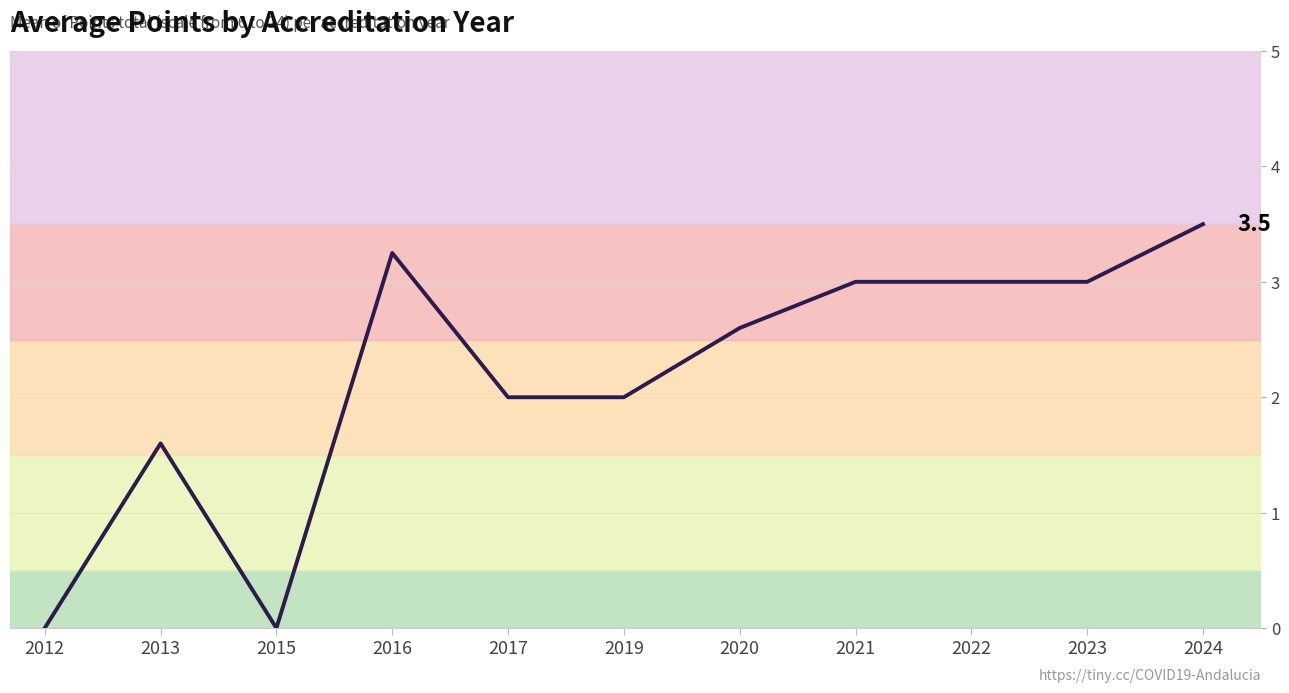

At which category does the data reach its first local peak?

2013